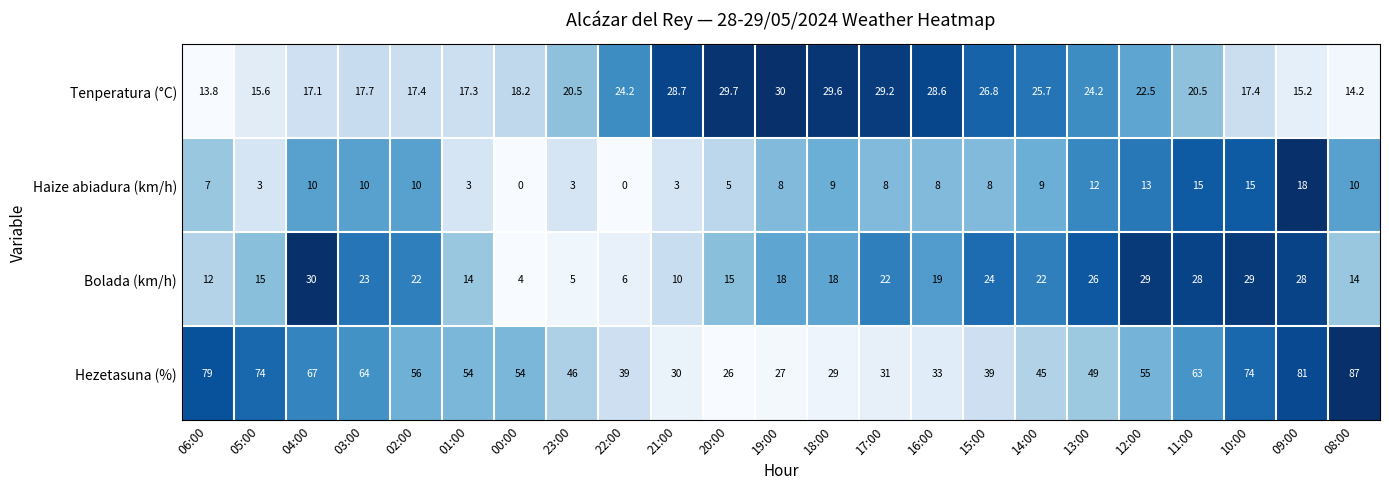

Which series has the largest total across all categories?

Hezetasuna (%)